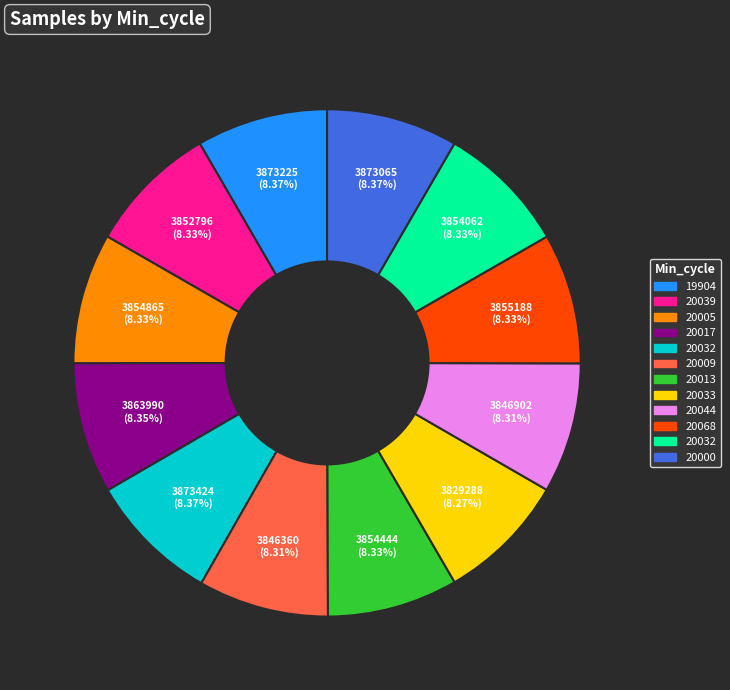

Is there any slice that represents more than half of the pie?

No